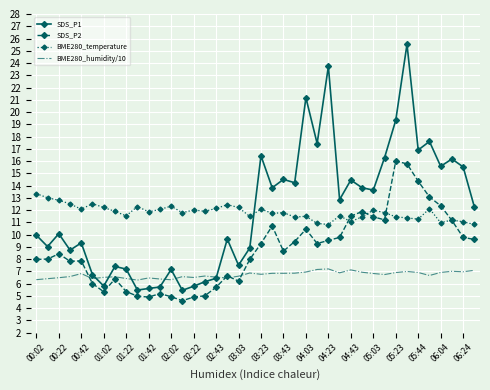

True or false: BME280_humidity/10 and BME280_temperature cross at least once.

False